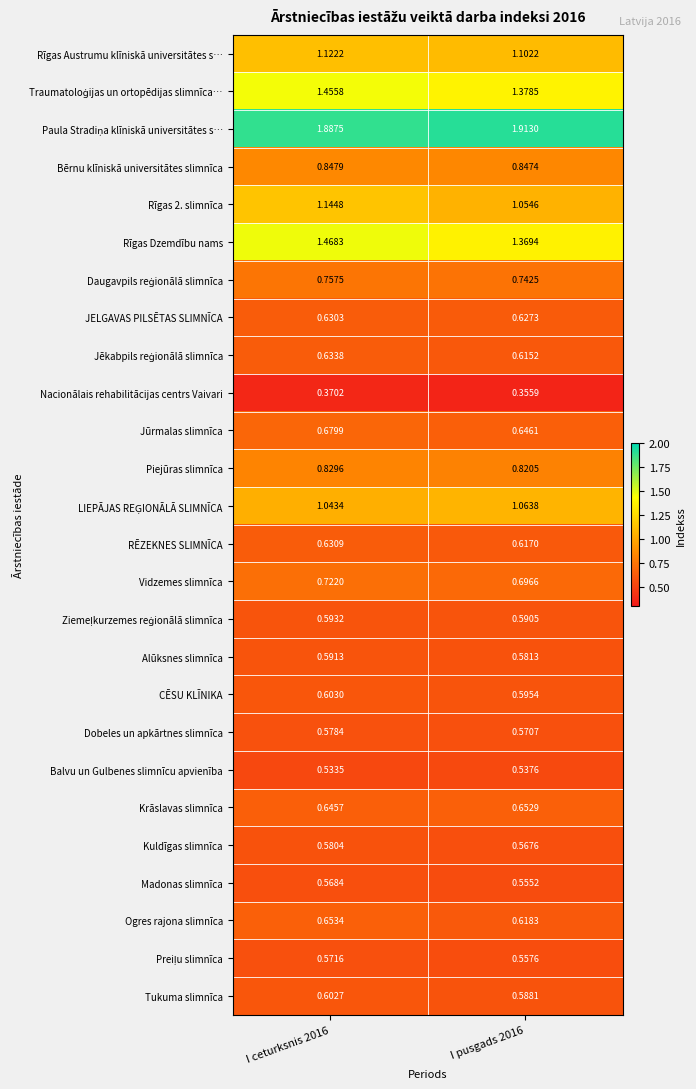

Which series has the widest spread of values?

Rīgas Dzemdību nams